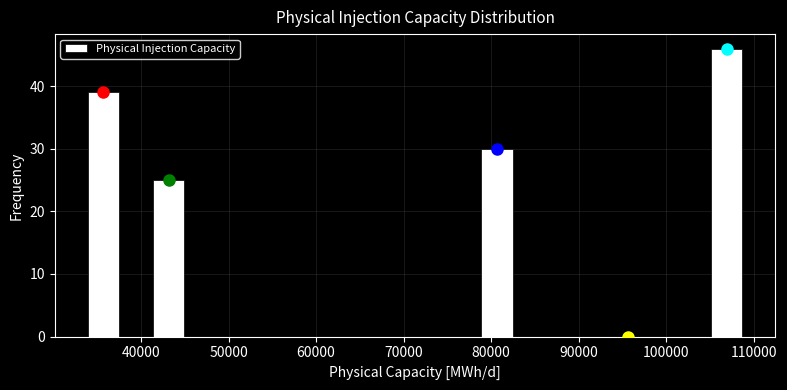

Read against the x-axis, roughly where is the centre of the tallest bar?

107000